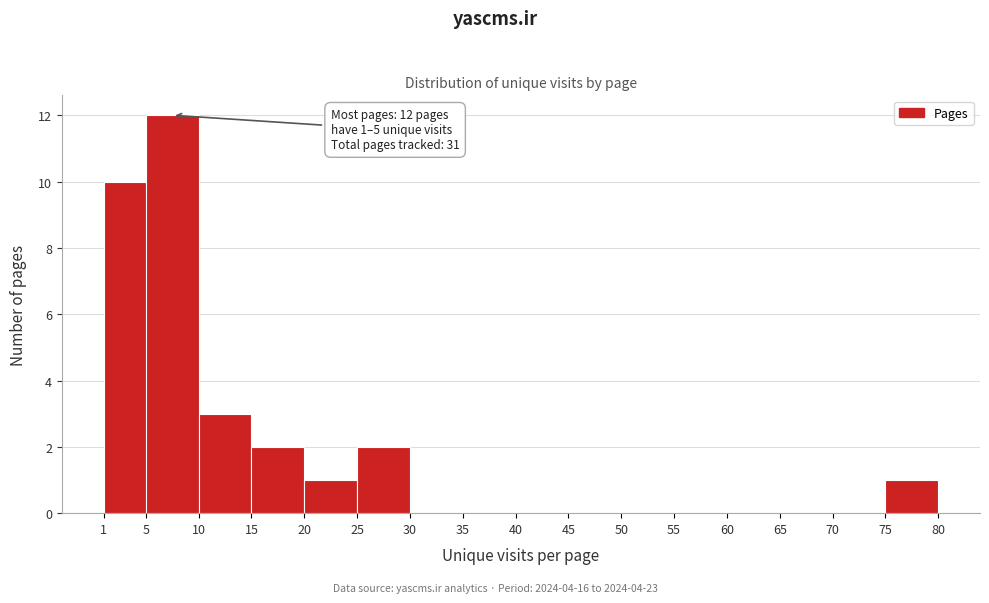

Over which range of the x-axis is the bar tallest?

5 to 10